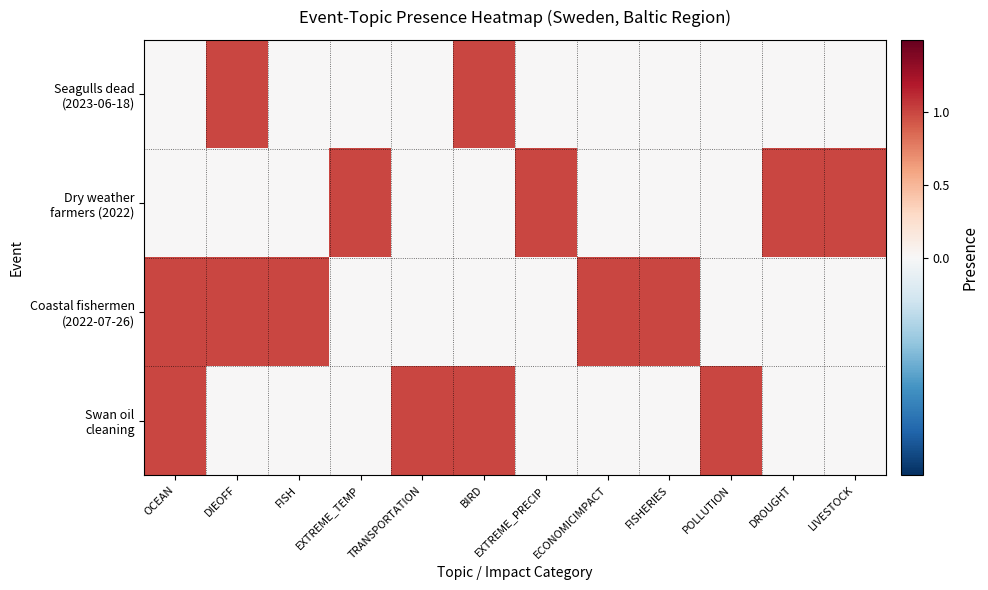

Which series changed the most between DIEOFF and LIVESTOCK?

Seagulls dead (2023-06-18)